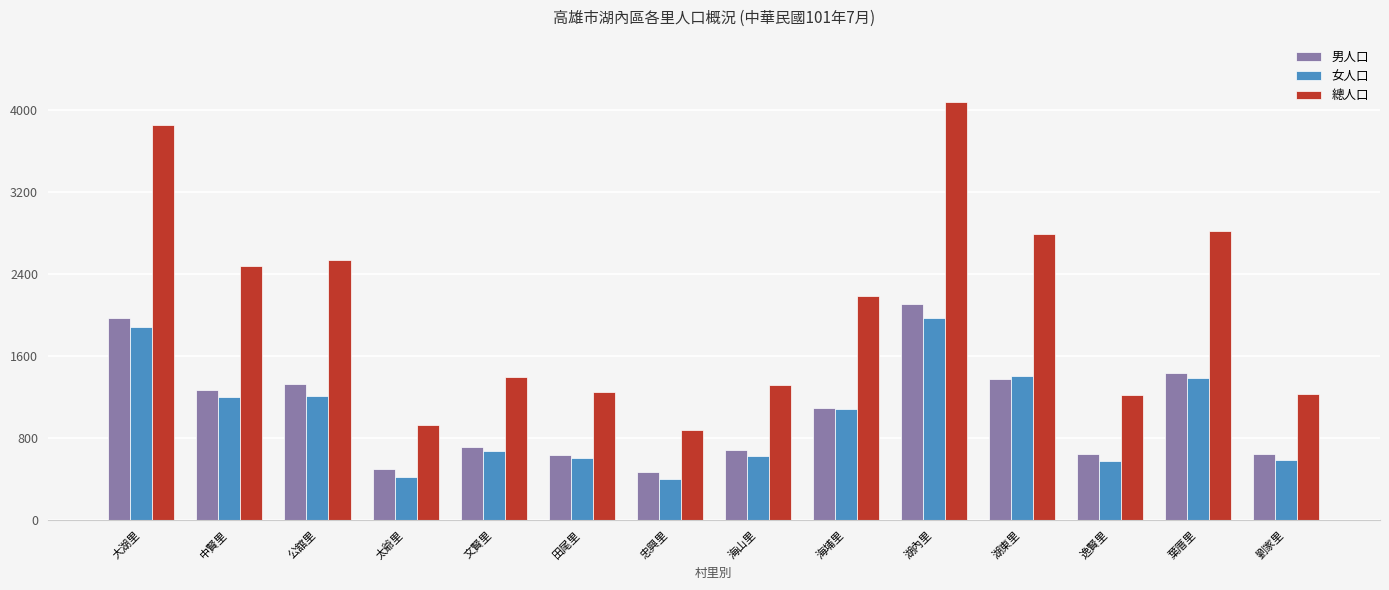

Does the chart contain any negative values?

No